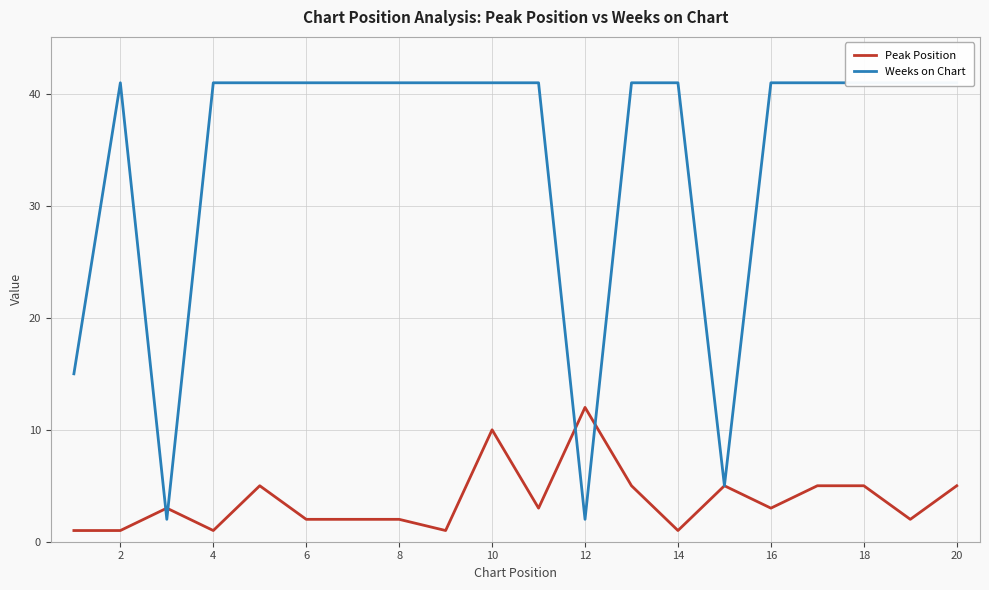

Which series has the largest total across all categories?

Weeks on Chart